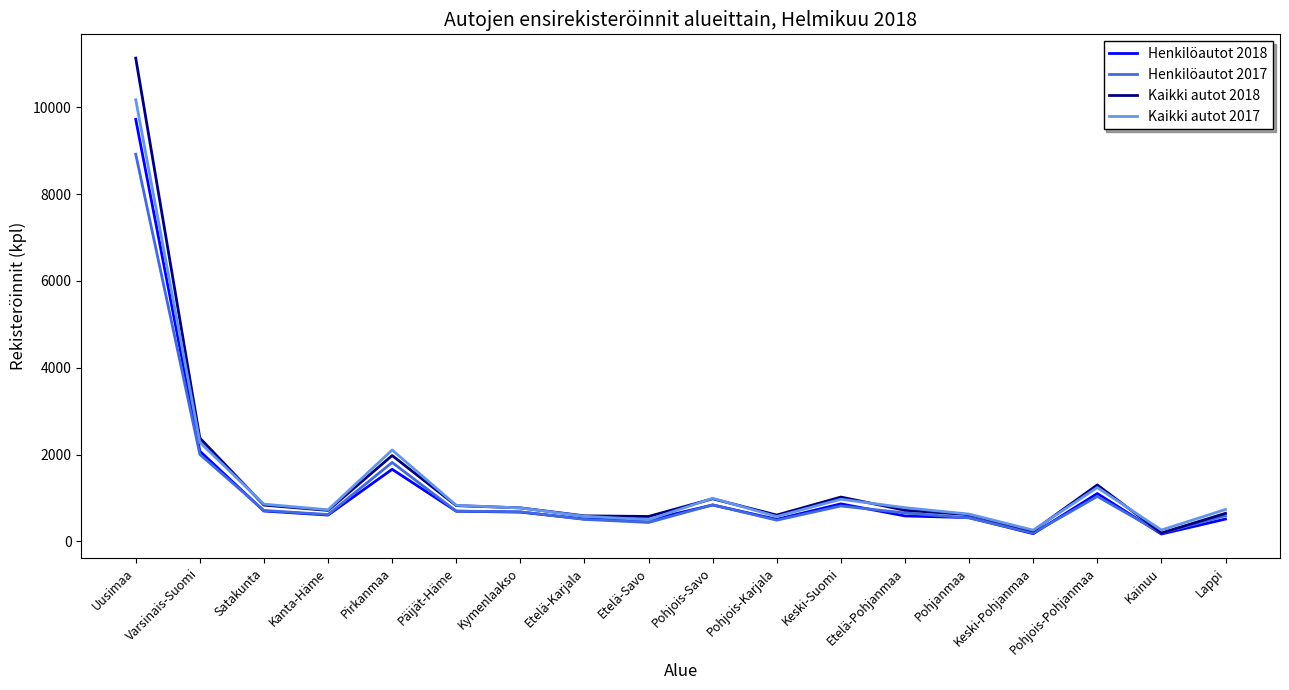

What is the difference between the maximum and second lowest values in the Kaikki autot 2018 series?

10889